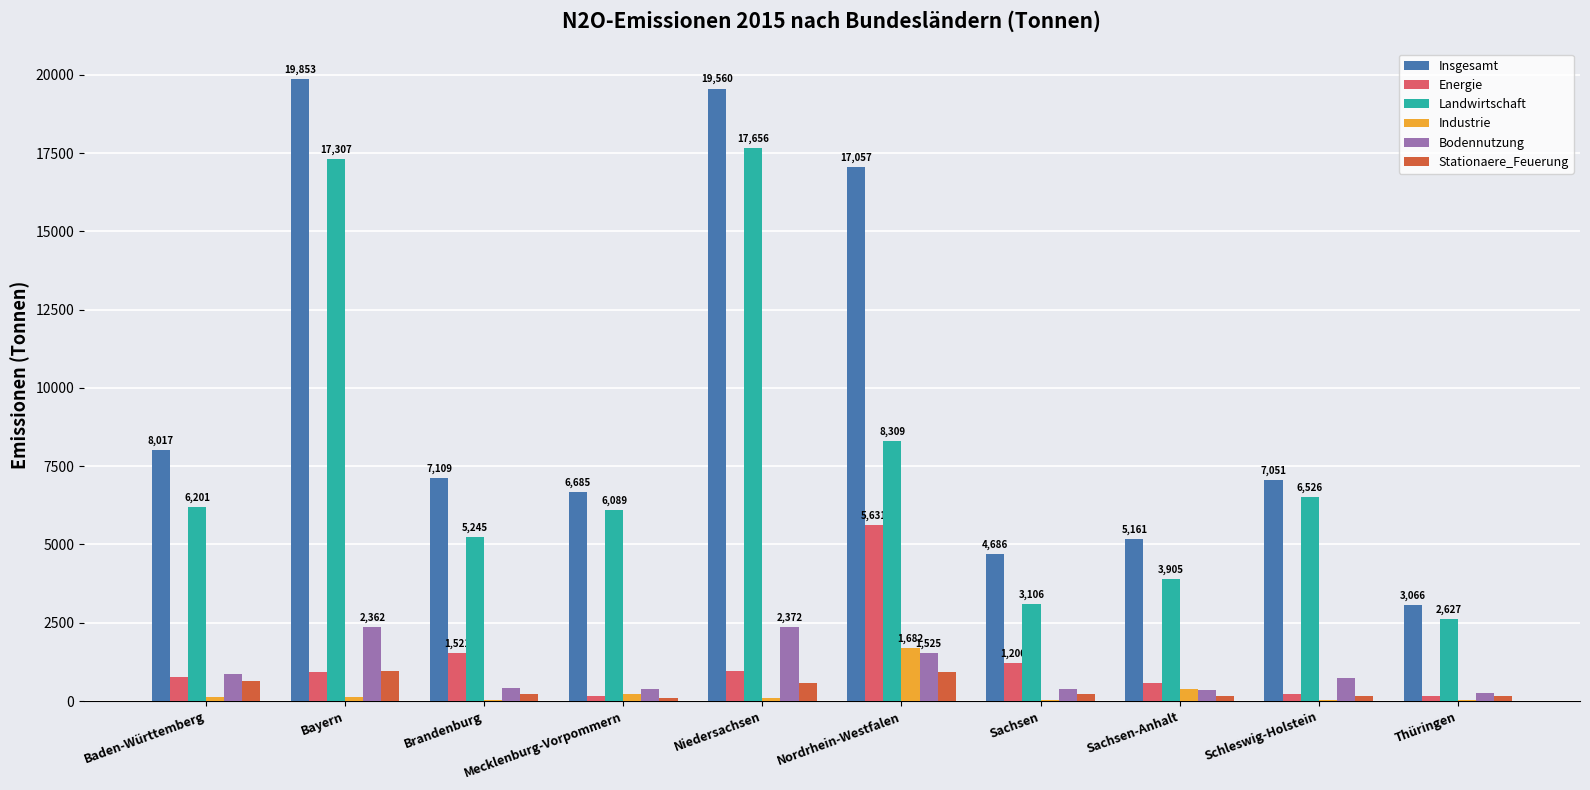

What is the total value across all series at Sachsen-Anhalt?

10547